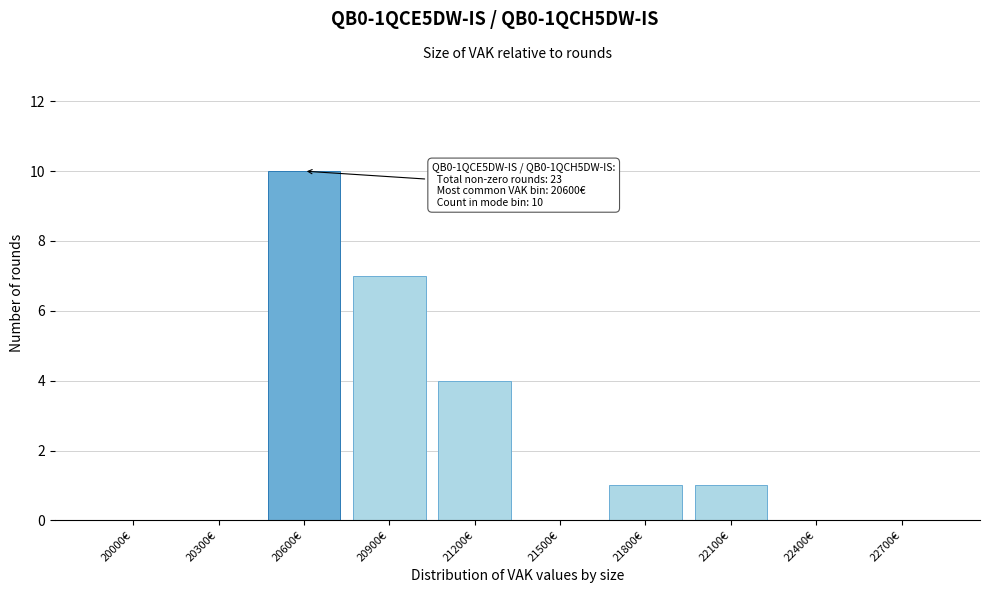

Reading left to right, list all the values displayed in this chart.

20000€=0	20300€=0	20600€=10	20900€=7	21200€=4	21500€=0	21800€=1	22100€=1	22400€=0	22700€=0